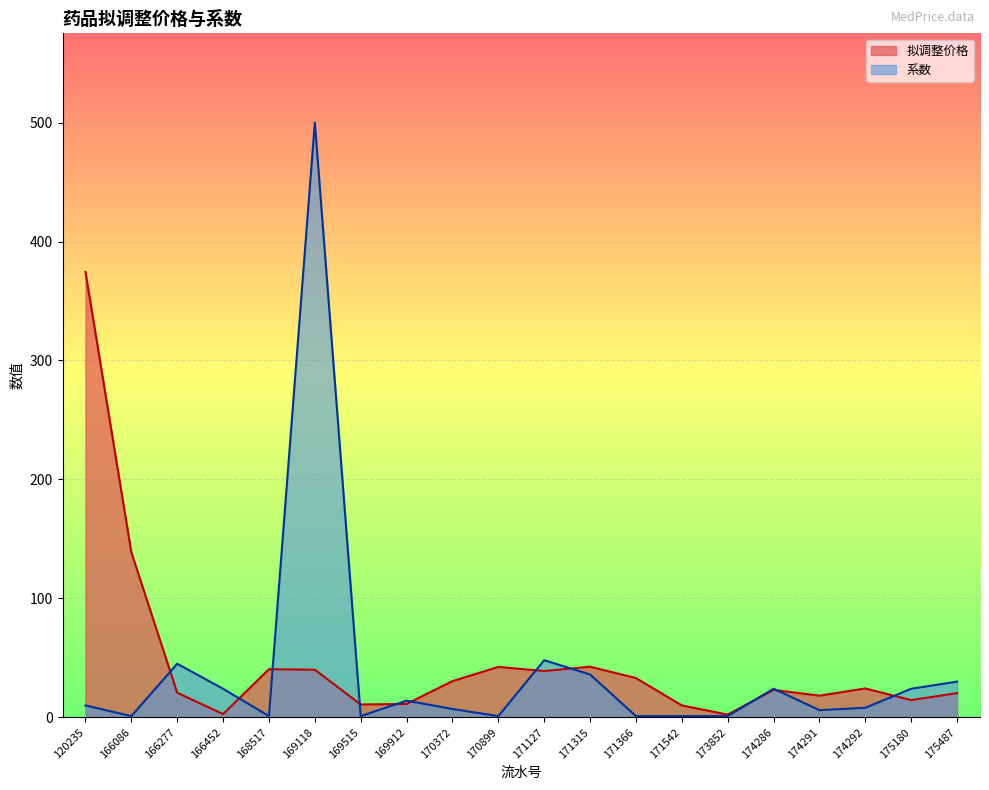

True or false: 系数 has a value of 30.0 at 175487.

True